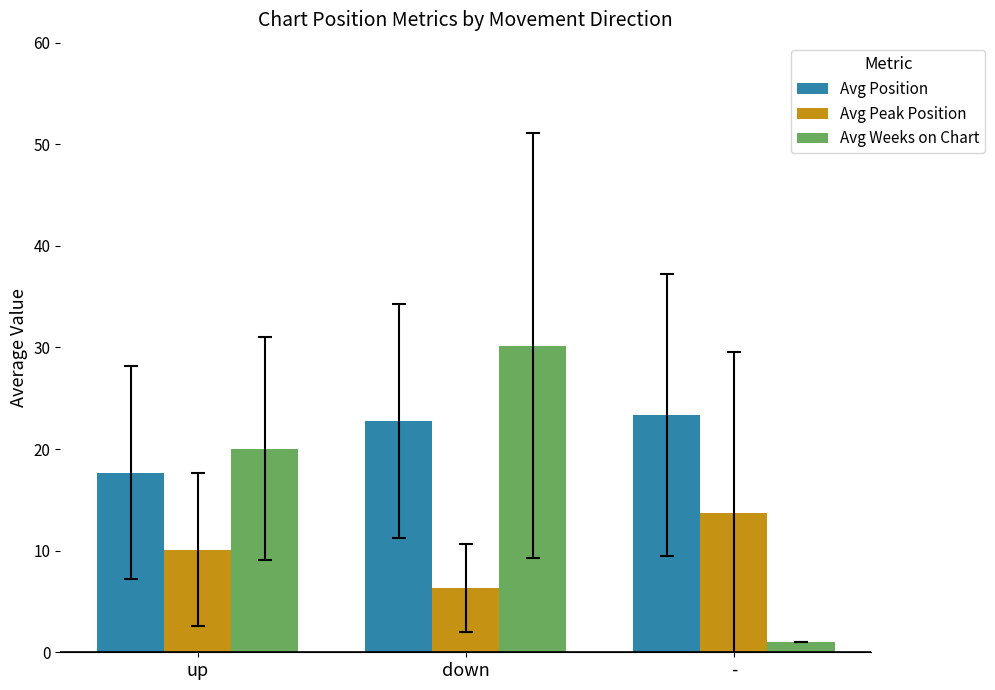

What is the minimum value for Avg Weeks on Chart?

1.0